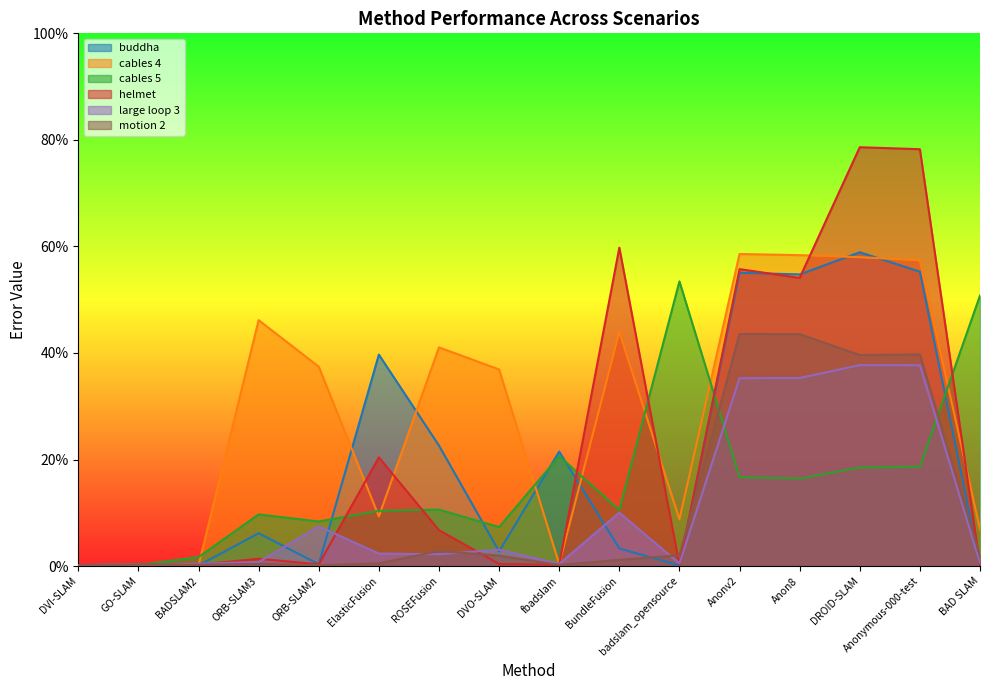

What is the total value across all series at Anonymous-000-test?

287.0